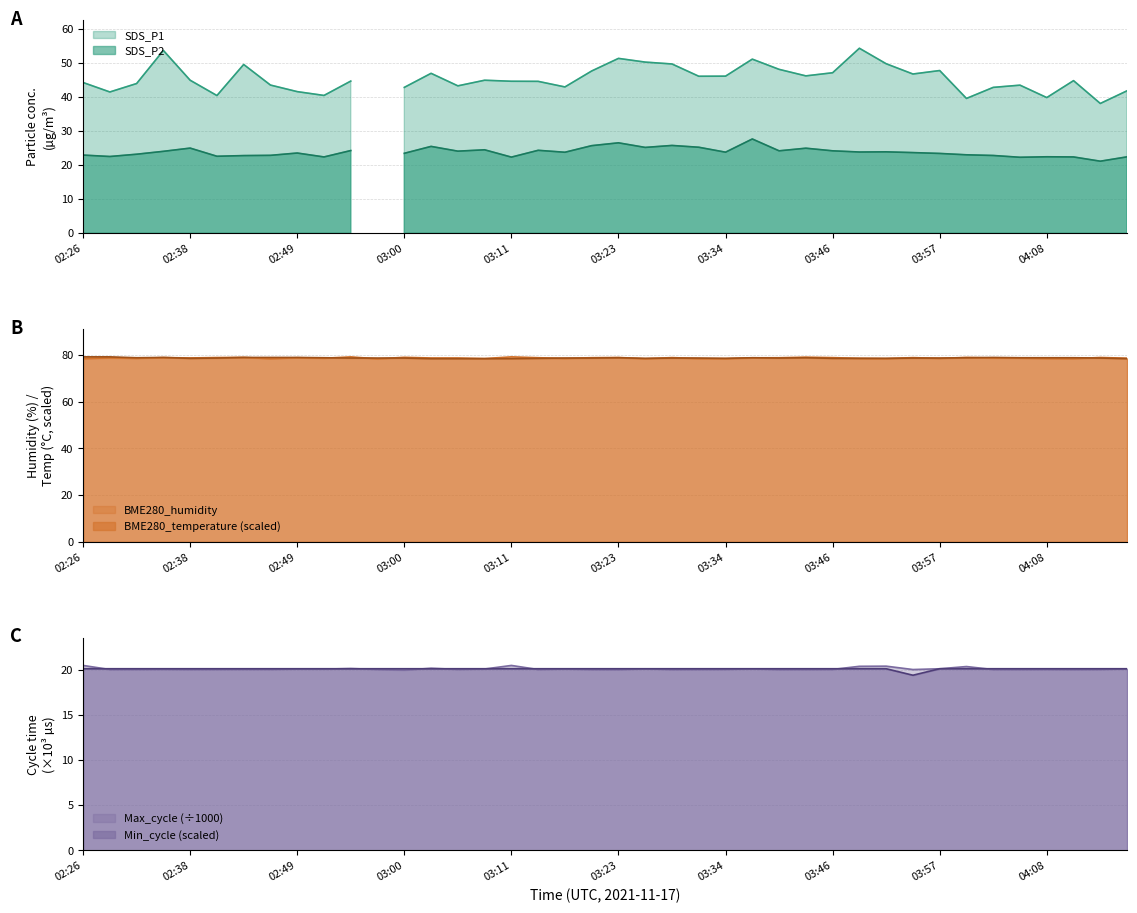

Is it true that BME280_humidity equals 139.7 at 03:34?

False